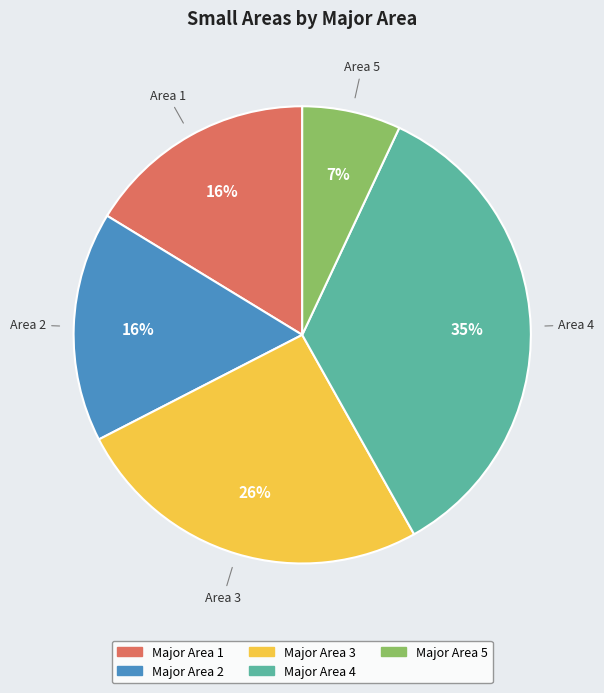

Is there any slice that represents more than half of the pie?

No